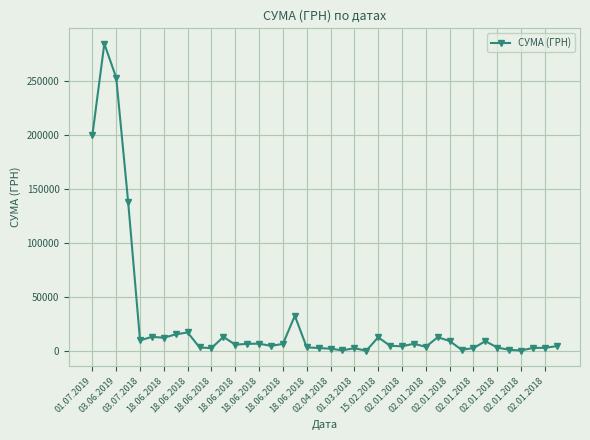

What is the difference between the maximum and minimum values?

283746.8